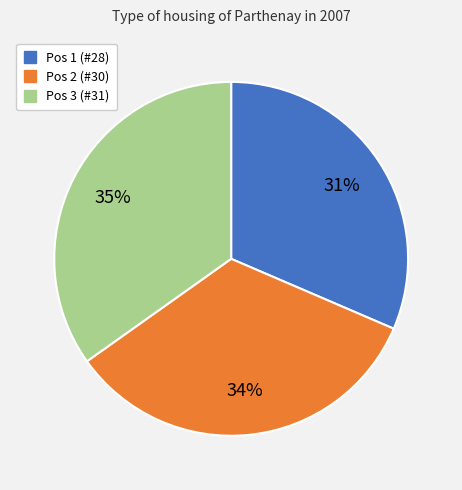

To the nearest percent, what is the average slice percentage?

33%